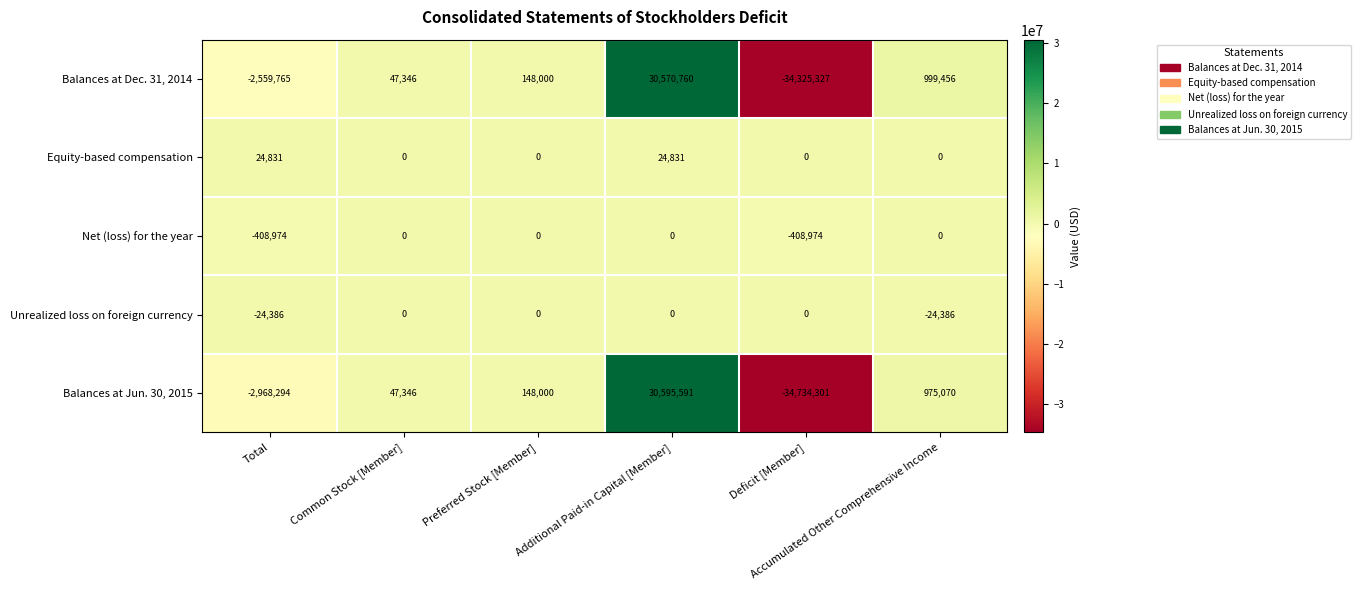

Which series has the widest spread of values?

Balances at Jun. 30, 2015